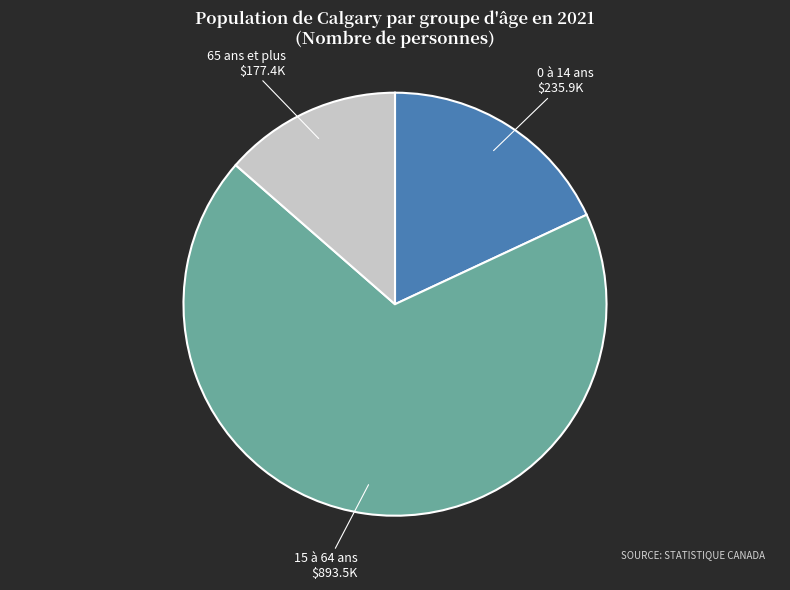

What is the largest slice in the pie chart?

15 à 64 ans